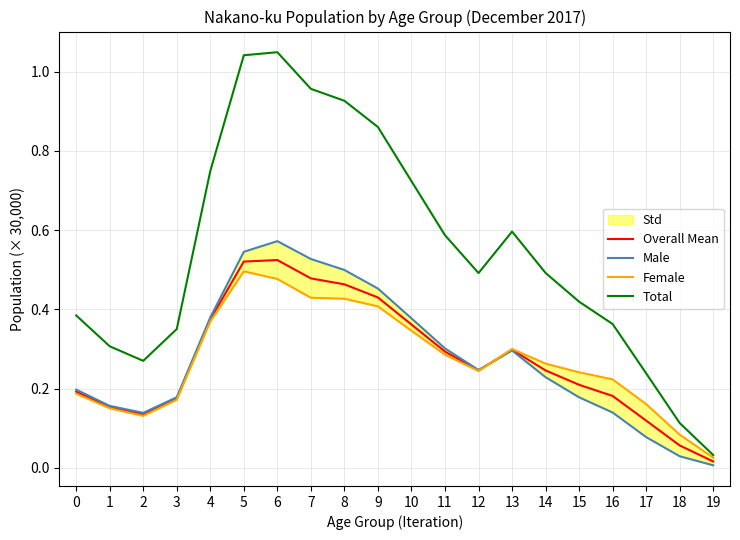

What is the sum of the Female values at 6 and 12?

0.7